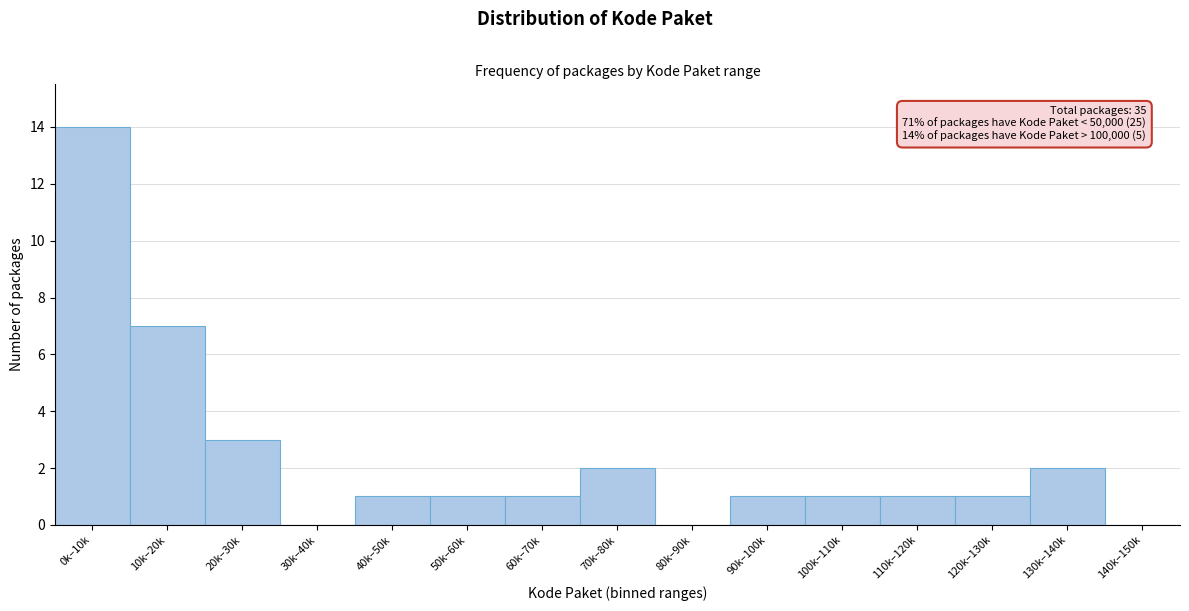

Reading right to left, what are all the values shown in this chart?

140k–150k=0	130k–140k=2	120k–130k=1	110k–120k=1	100k–110k=1	90k–100k=1	80k–90k=0	70k–80k=2	60k–70k=1	50k–60k=1	40k–50k=1	30k–40k=0	20k–30k=3	10k–20k=7	0k–10k=14